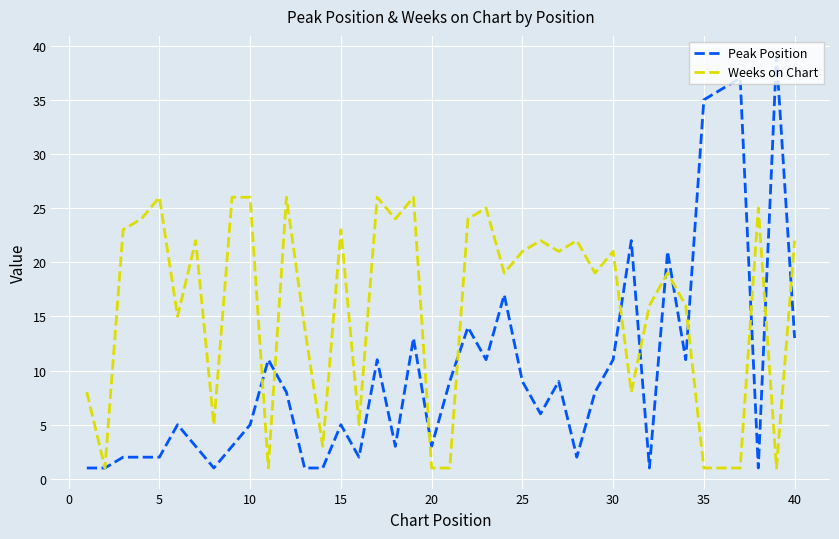

What is the maximum value shown in the chart?

39